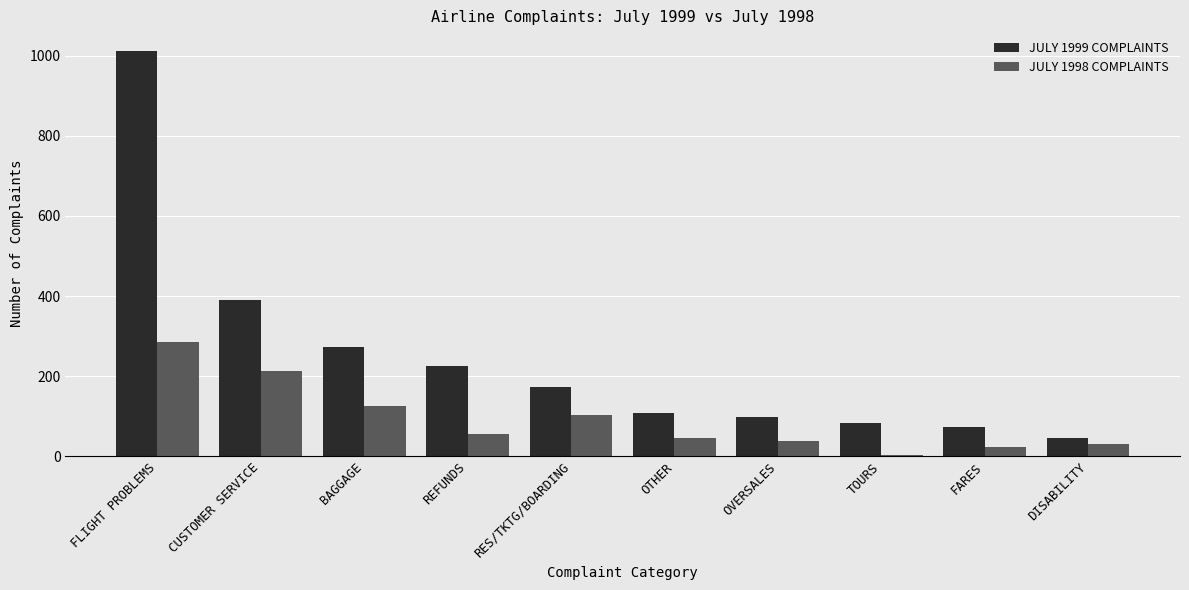

What is the maximum value for JULY 1999 COMPLAINTS?

1013